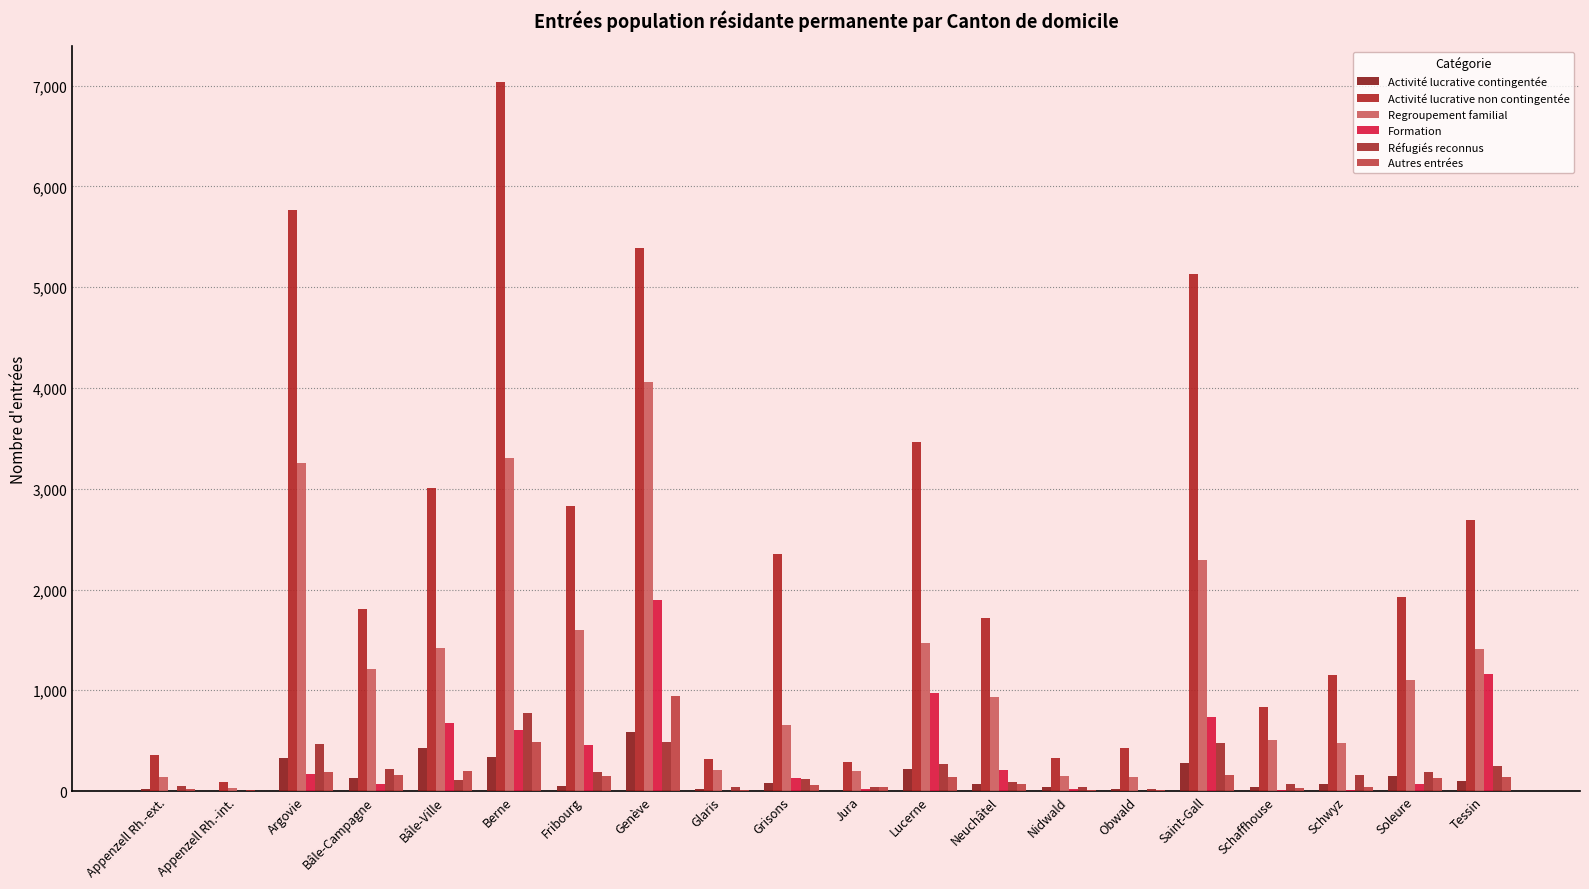

What is the difference between the highest and lowest values at Lucerne?

3328